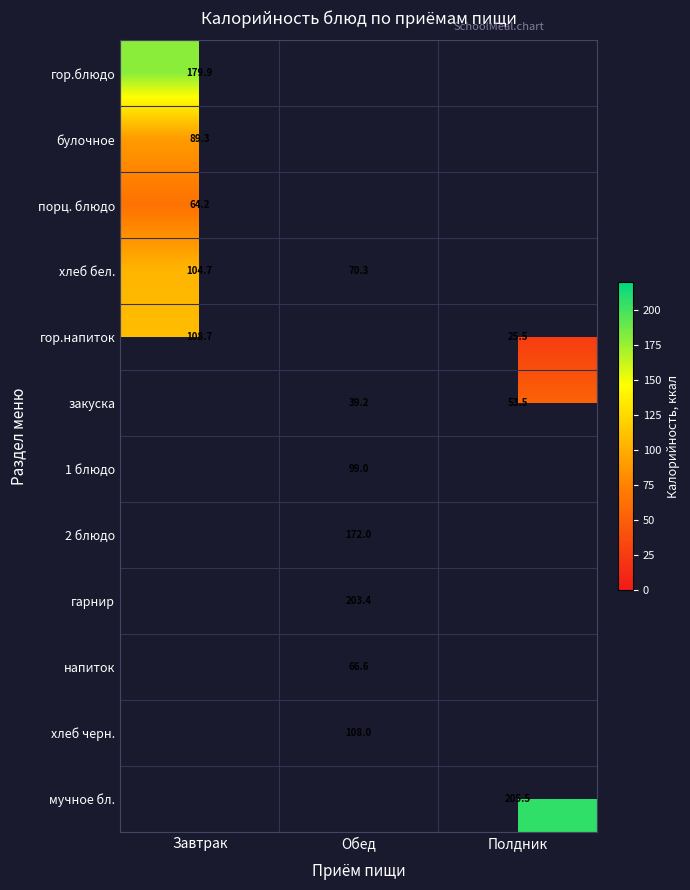

Is the value of закуска at Полдник greater than the value of напиток at Обед?

No